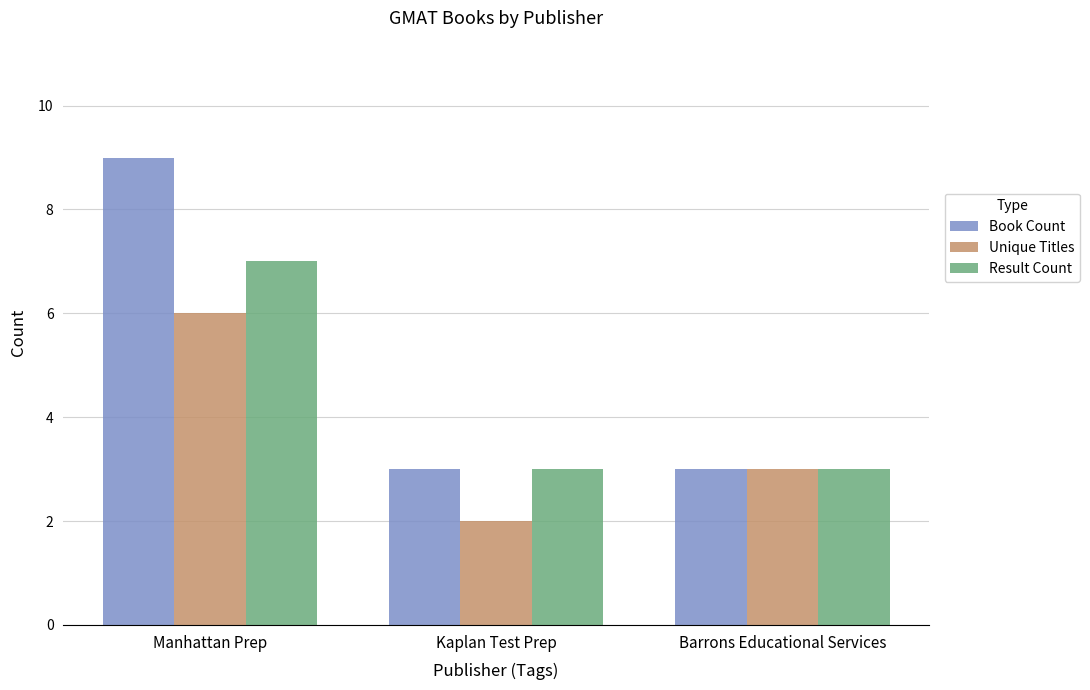

Rank the series by their maximum value, from lowest to highest.

Unique Titles, Result Count, Book Count